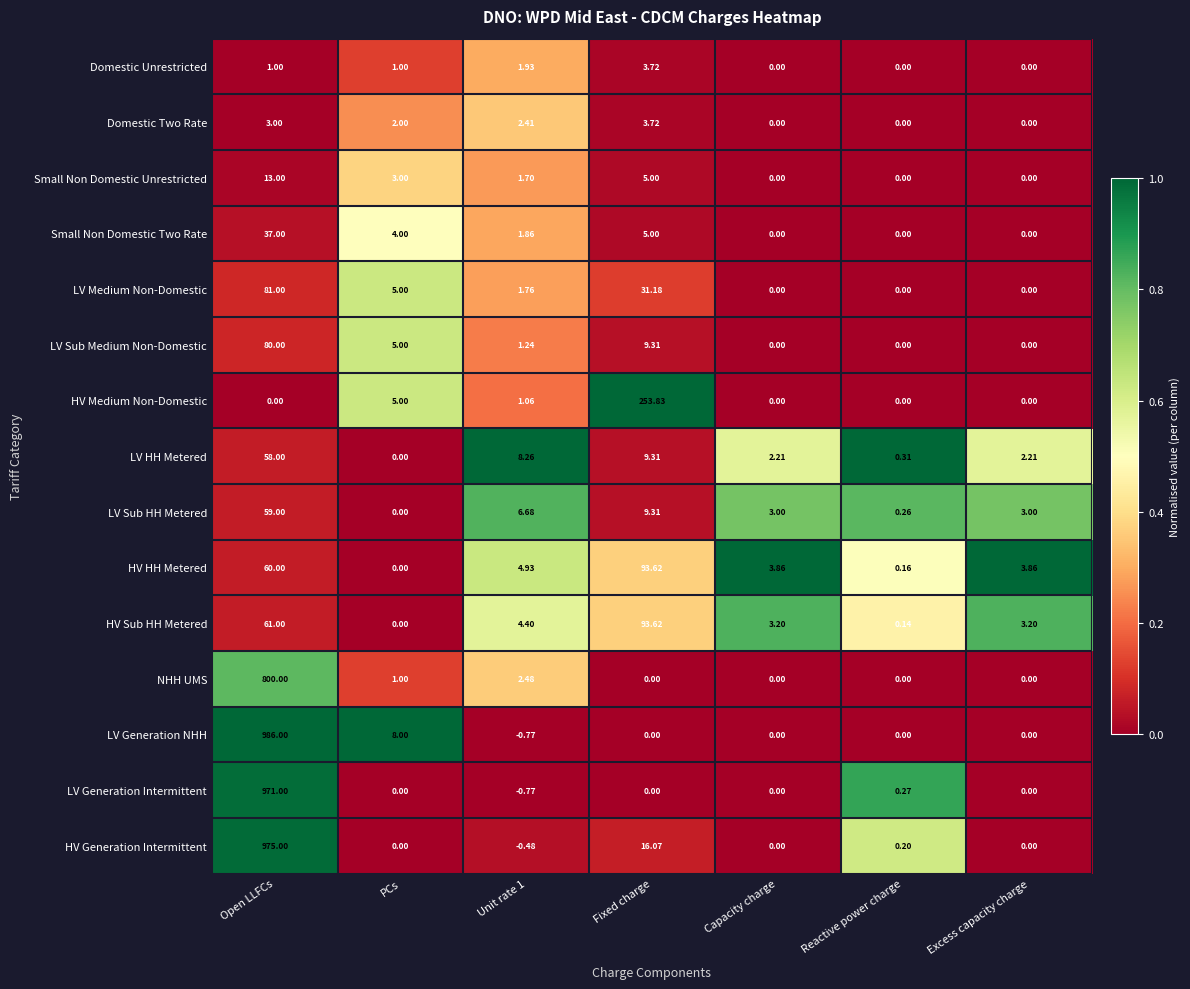

What is the greatest value displayed?

986.0